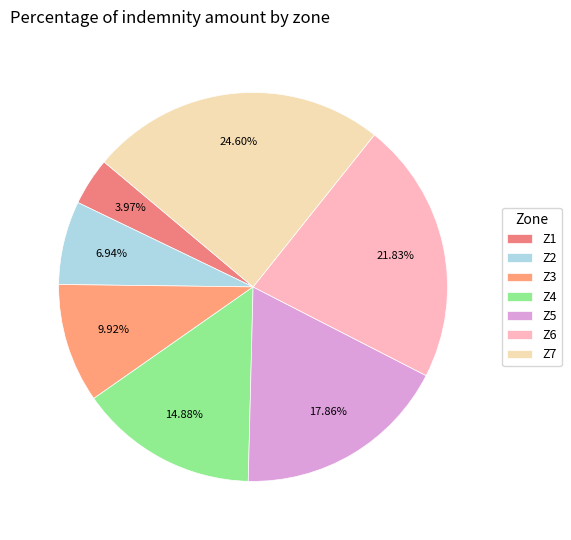

What percentage is the Z6 slice, to the nearest percent?

22%